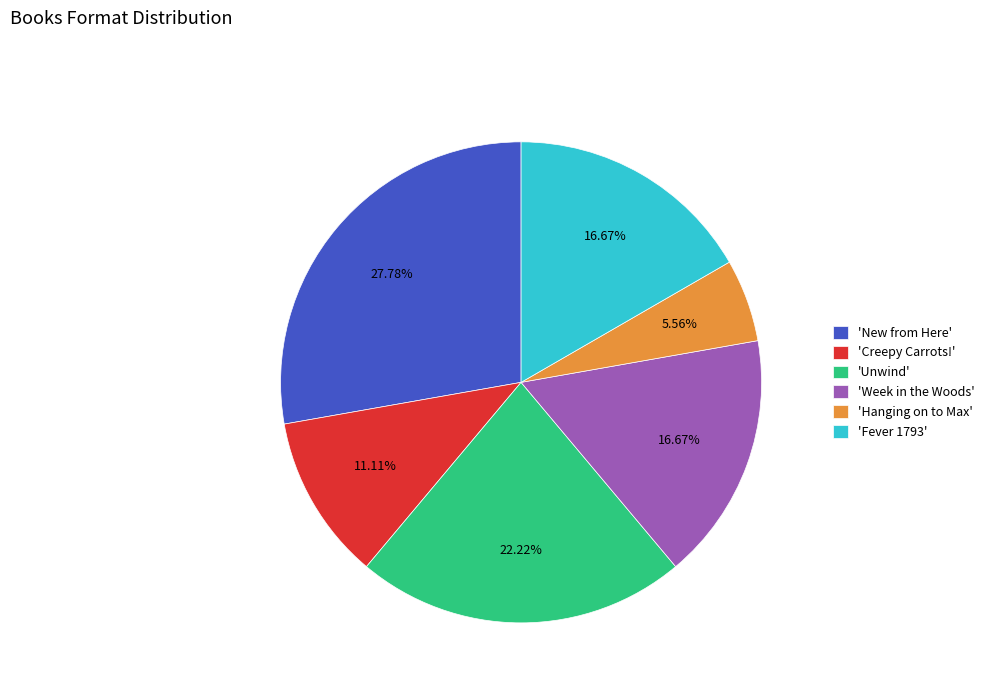

Do 'Unwind' and 'Week in the Woods' together represent more than half of the pie?

No